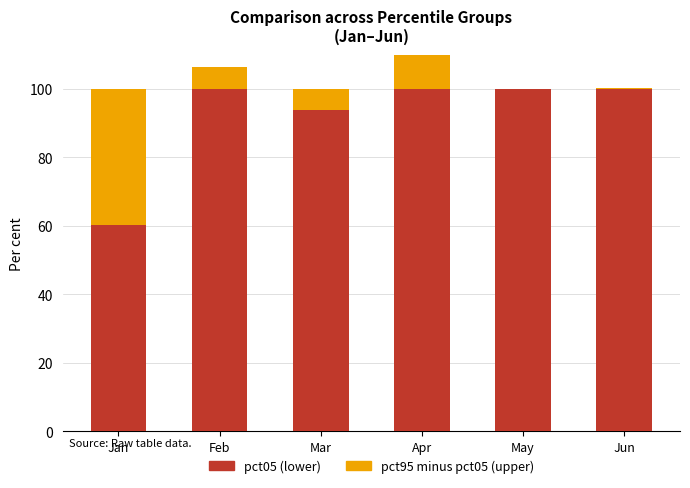

Which series changed the most between Jan and Apr?

pct05 (lower)